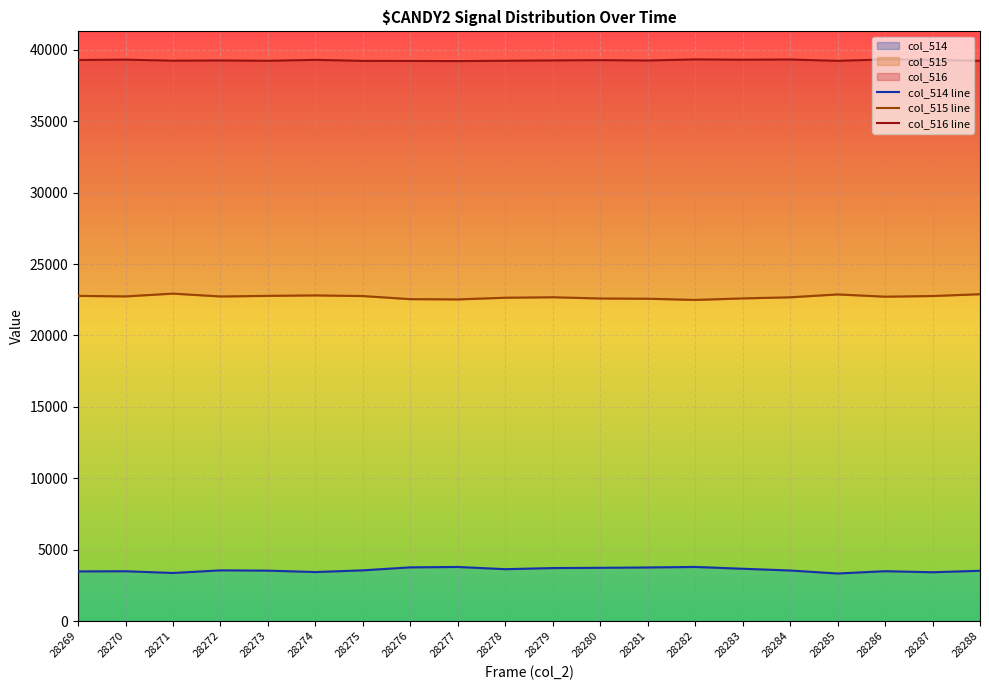

What is the value of the col_514 line point at the 7th from the left?

3553